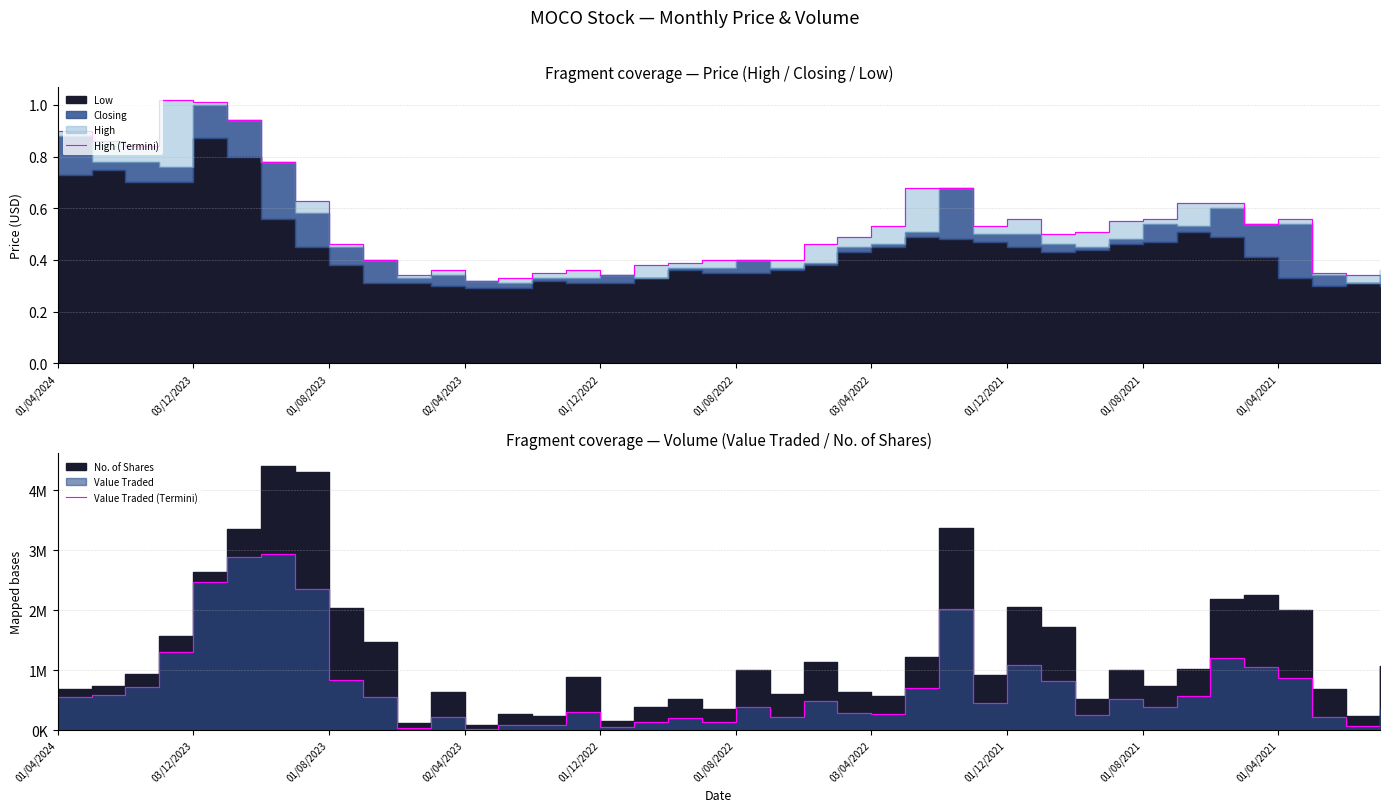

How many lines are shown in the chart?

2